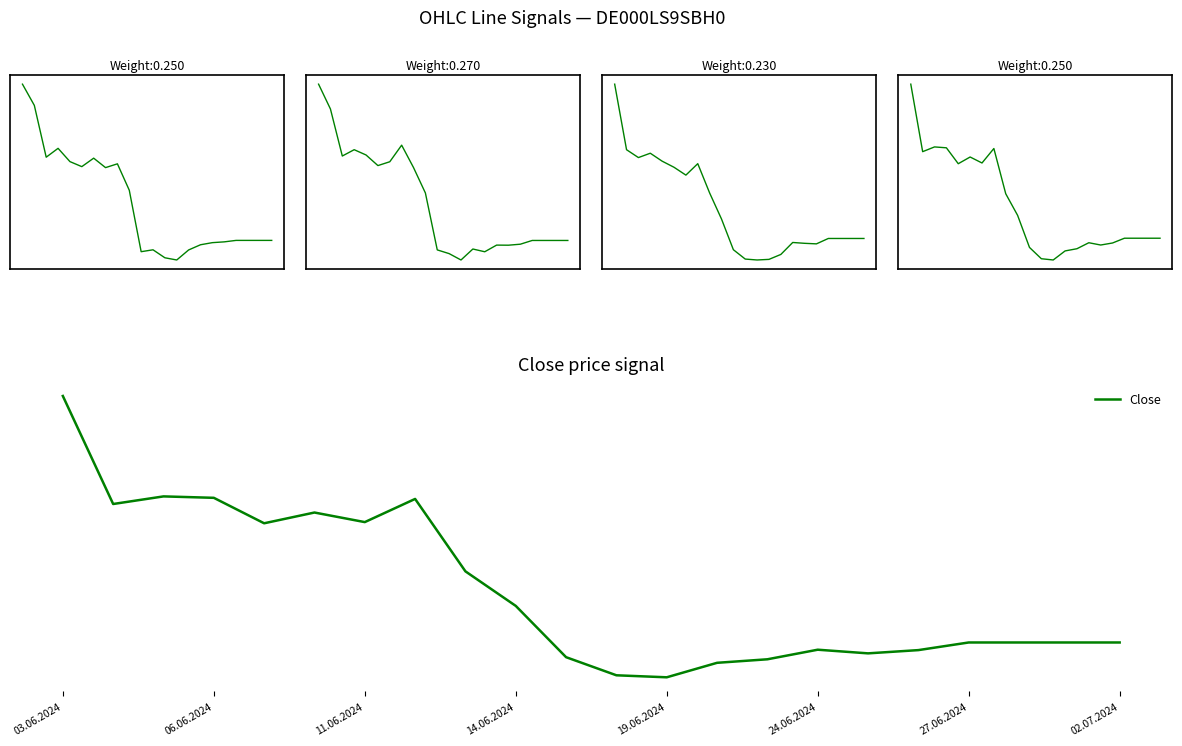

The Low series shows 67425 at 8. True or false?

False